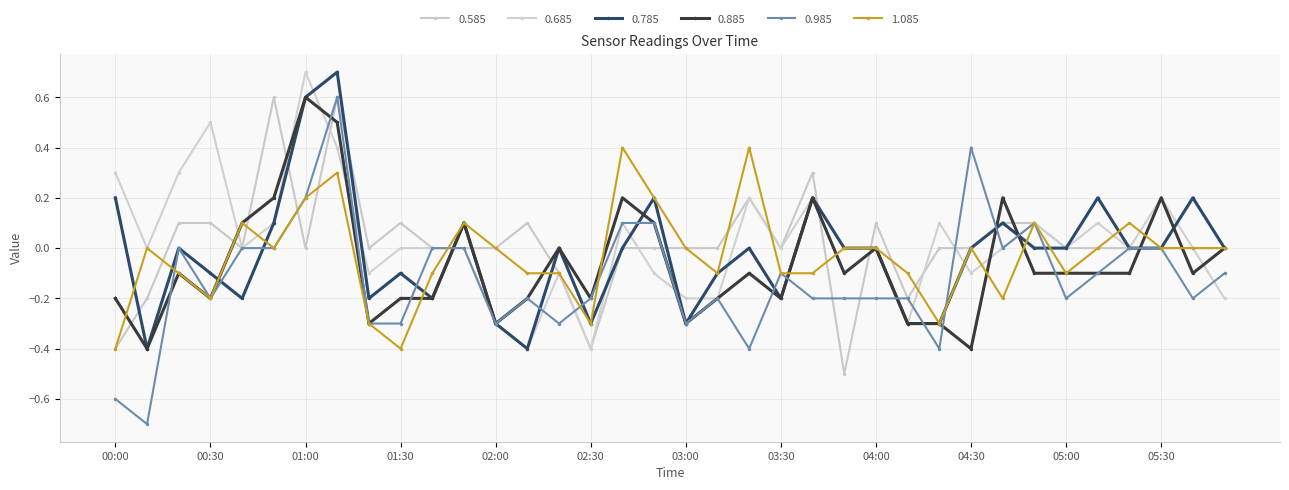

How many lines are shown in the chart?

6